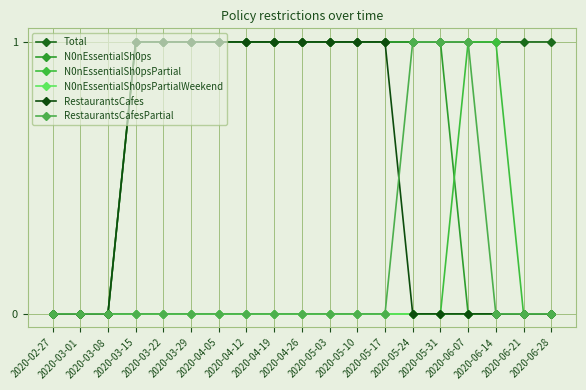

Which has a higher value, 2020-06-28 or 2020-06-14?

2020-06-28